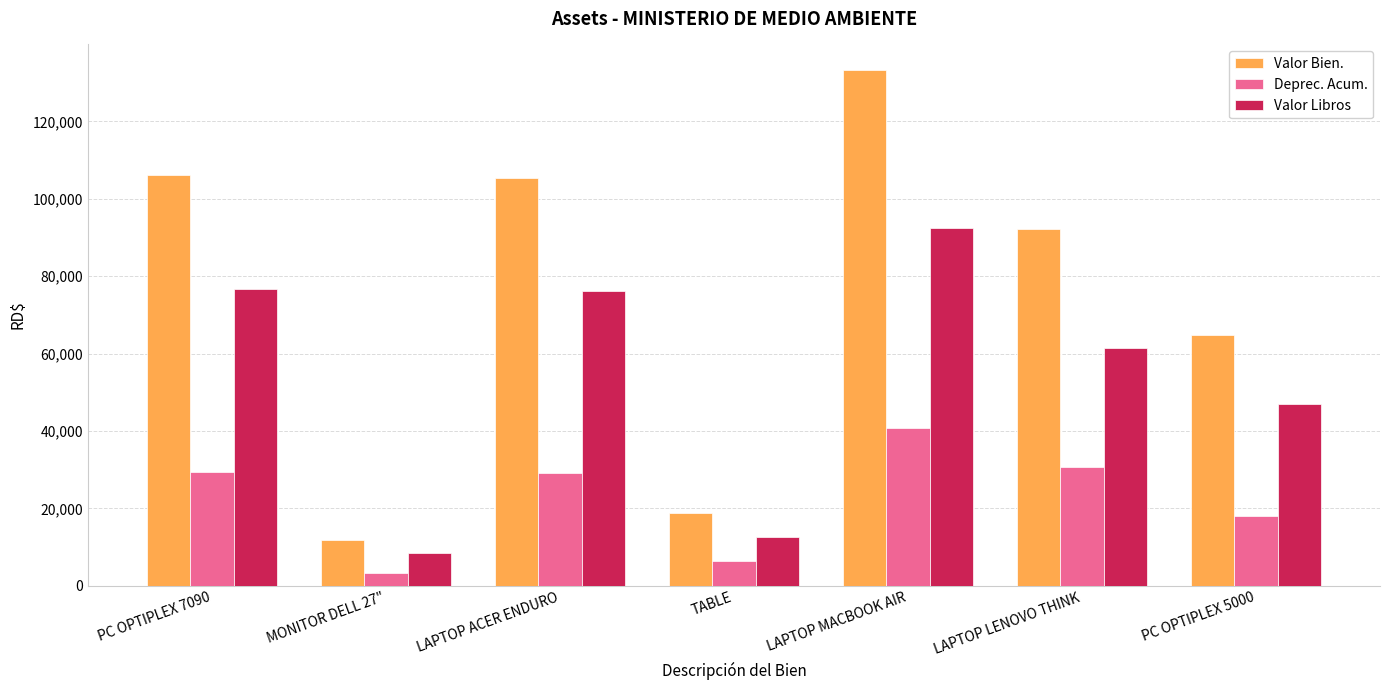

What is the difference between the highest and lowest values at MONITOR DELL 27"?

8522.5